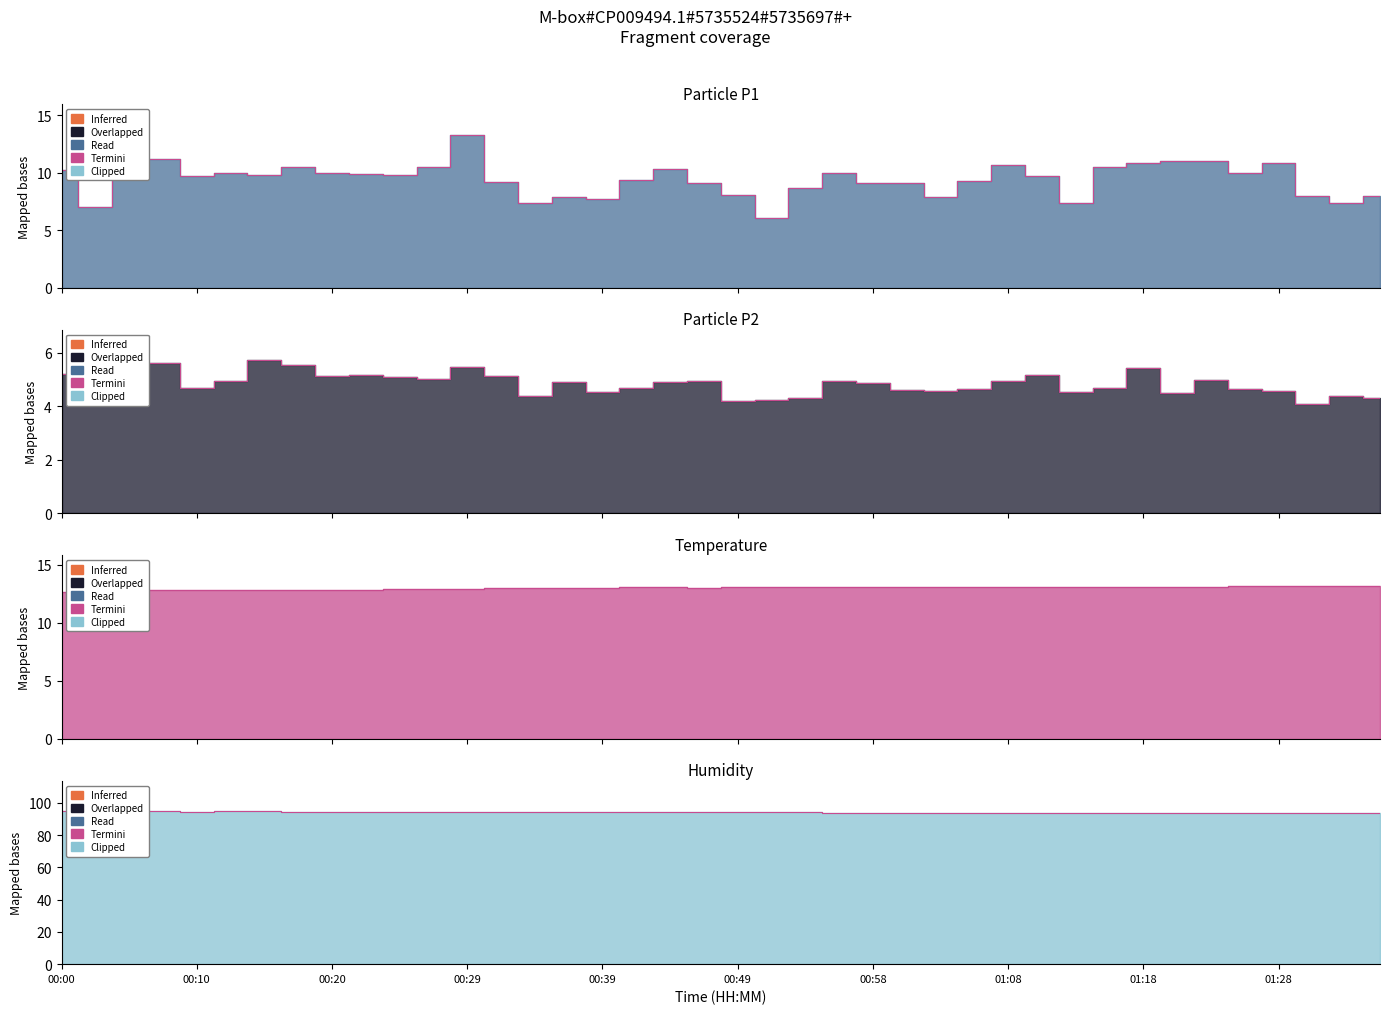

What is the label of the 6th point from the left?

00:49